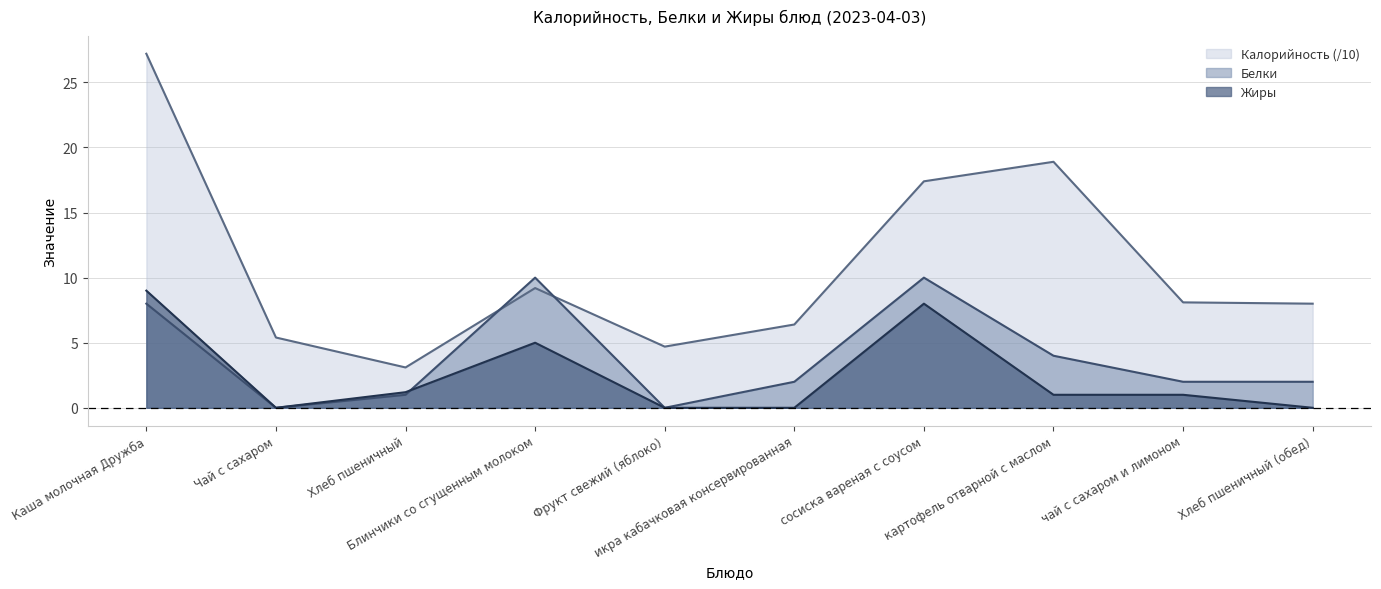

At картофель отварной с маслом, list the series in order from largest to smallest.

Калорийность (/10), Белки, Жиры